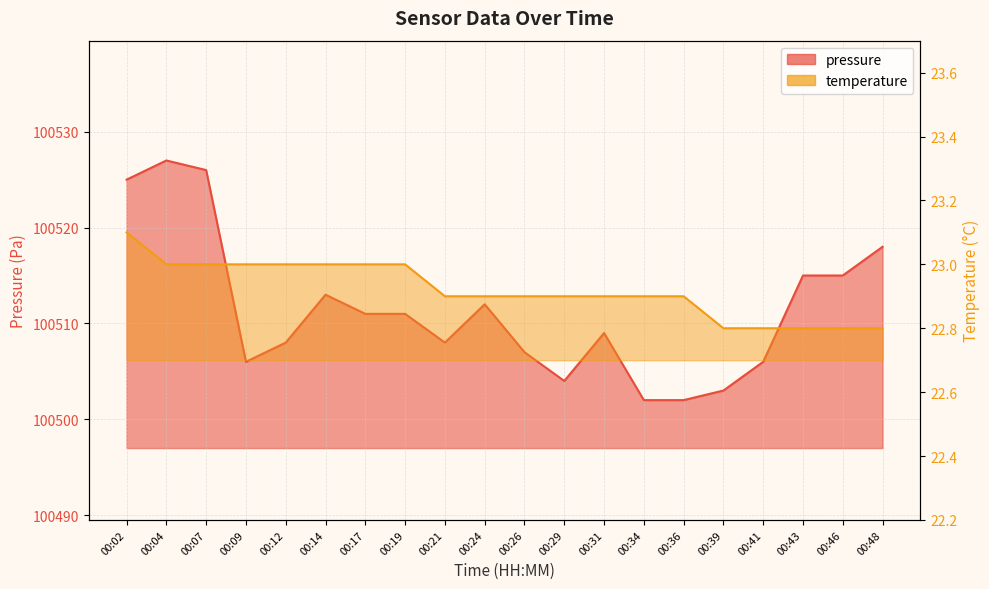

At which label does pressure first exceed 100511?

00:02